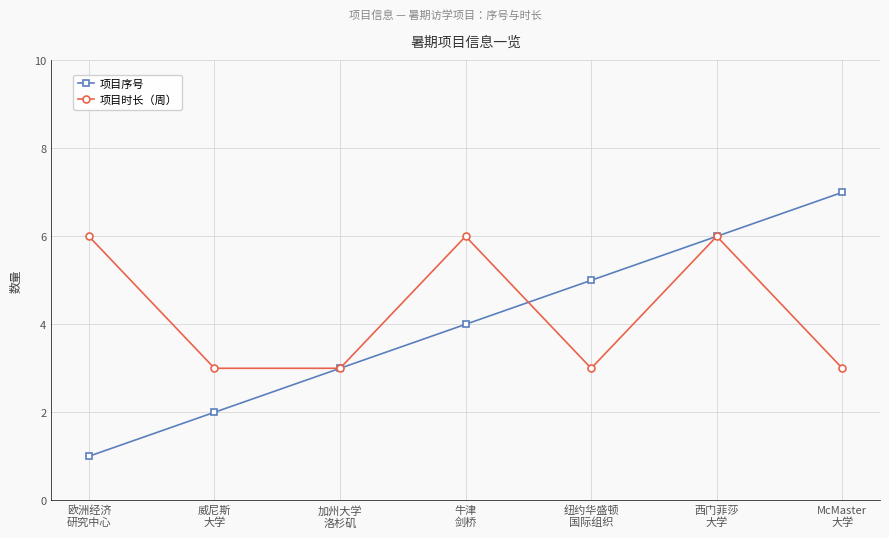

List the series in order of their peak value, lowest first.

项目时长（周）, 项目序号